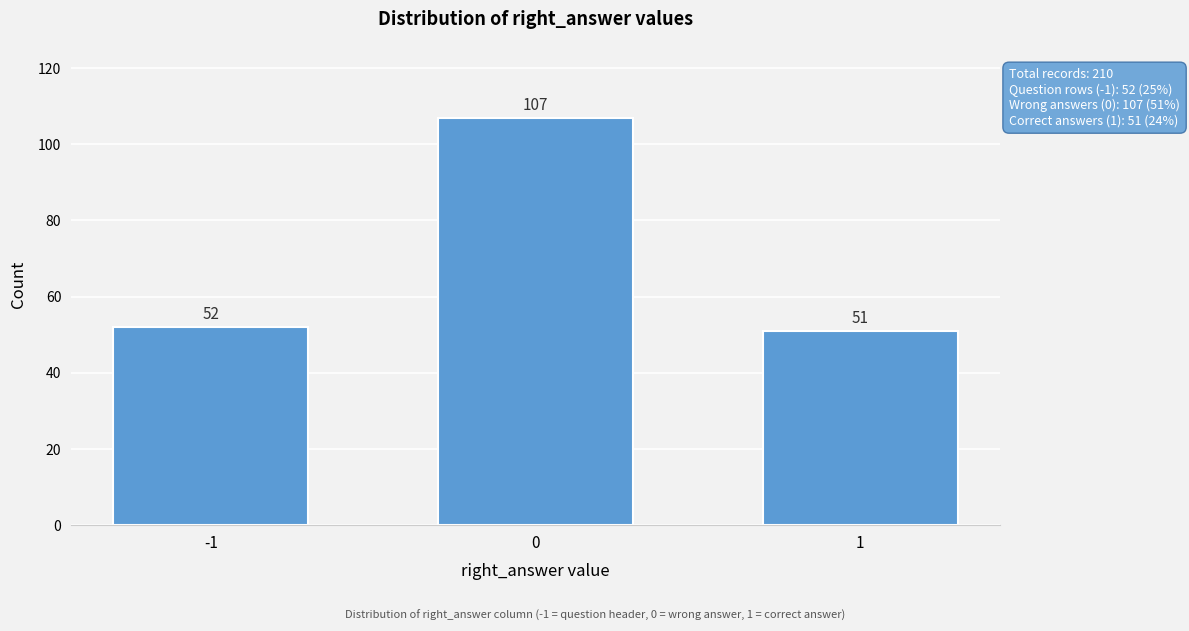

Reading right to left, what are all the values shown in this chart?

51	107	52